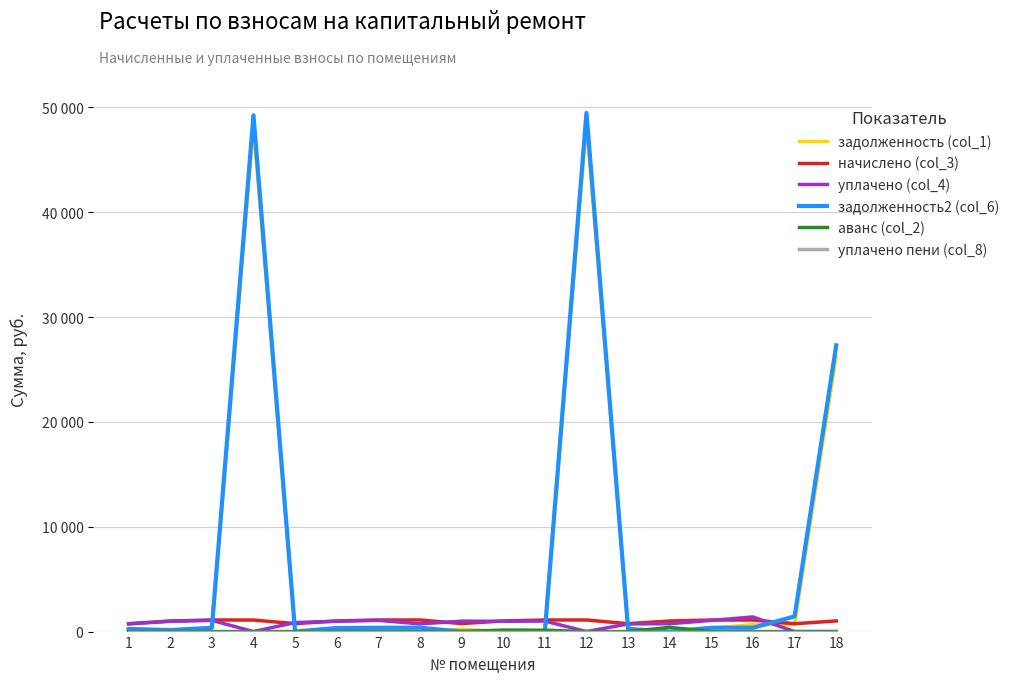

Reading left to right, list all the values displayed in this chart.

задолженность (col_1): 1=227.5	2=115.1	3=333.4	4=48146.8	5=59.4	6=306.8	7=333.4	8=0.0	9=230.4	10=0.0	11=0.0	12=48361.3	13=227.5	14=0.0	15=332.7	16=663.9	17=681.3	18=26286.8
начислено (col_3): 1=753.4	2=1008.6	3=1104.3	4=1101.8	5=755.8	6=1016.0	7=1104.3	8=1106.8	9=763.2	10=1013.5	11=1106.8	12=1106.8	13=753.4	14=1011.1	15=1101.8	16=1099.4	17=750.9	18=1013.5
уплачено (col_4): 1=729.8	2=979.0	3=1069.7	4=0.0	5=862.0	6=984.1	7=1069.7	8=737.8	9=993.6	10=981.7	11=1005.0	12=0.0	13=729.8	14=750.0	15=1067.4	16=1396.9	17=0.0	18=0.0
задолженность2 (col_6): 1=251.1	2=144.7	3=368.1	4=49248.7	5=0.0	6=338.6	7=368.1	8=368.9	9=0.0	10=0.0	11=0.0	12=49468.0	13=251.1	14=0.0	15=367.2	16=366.5	17=1447.5	18=27300.3
аванс (col_2): 1=0.0	2=0.0	3=0.0	4=0.0	5=0.0	6=0.0	7=0.0	8=0.0	9=0.0	10=142.2	11=127.8	12=0.0	13=0.0	14=403.1	15=0.0	16=0.0	17=0.0	18=0.0
уплачено пени (col_8): 1=0.0	2=0.0	3=0.0	4=0.0	5=0.0	6=0.0	7=0.0	8=0.0	9=0.0	10=0.0	11=0.0	12=0.0	13=0.0	14=0.0	15=0.0	16=0.0	17=0.0	18=0.0